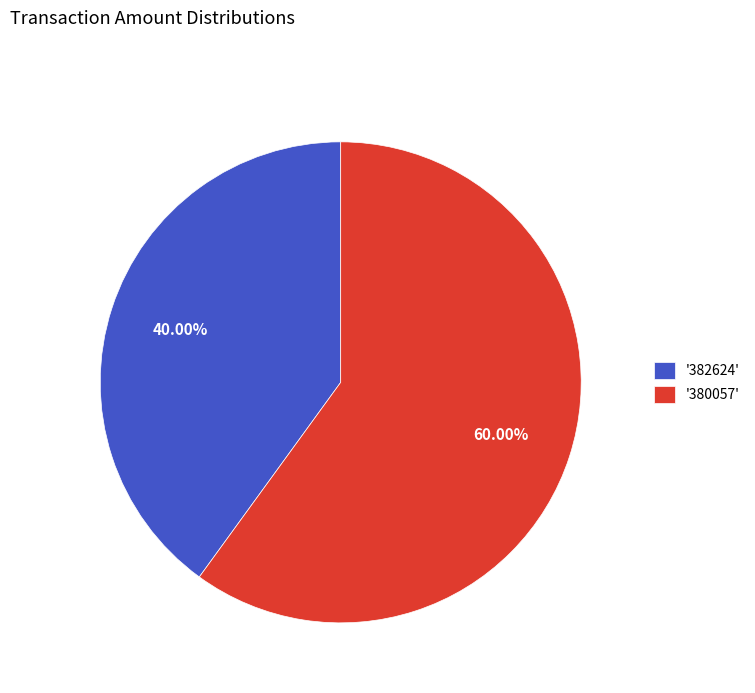

Between '380057' and '382624', which is larger?

'380057'